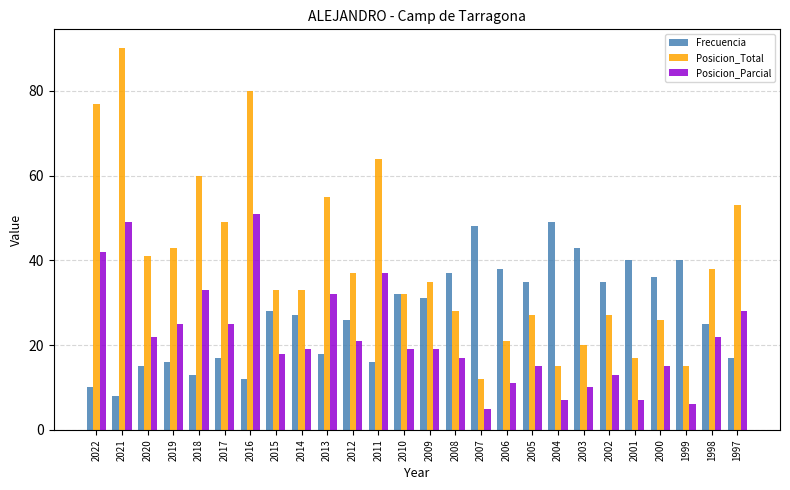

Reading left to right, what are all the values shown in this chart?

Frecuencia: 10	8	15	16	13	17	12	28	27	18	26	16	32	31	37	48	38	35	49	43	35	40	36	40	25	17
Posicion_Total: 77	90	41	43	60	49	80	33	33	55	37	64	32	35	28	12	21	27	15	20	27	17	26	15	38	53
Posicion_Parcial: 42	49	22	25	33	25	51	18	19	32	21	37	19	19	17	5	11	15	7	10	13	7	15	6	22	28